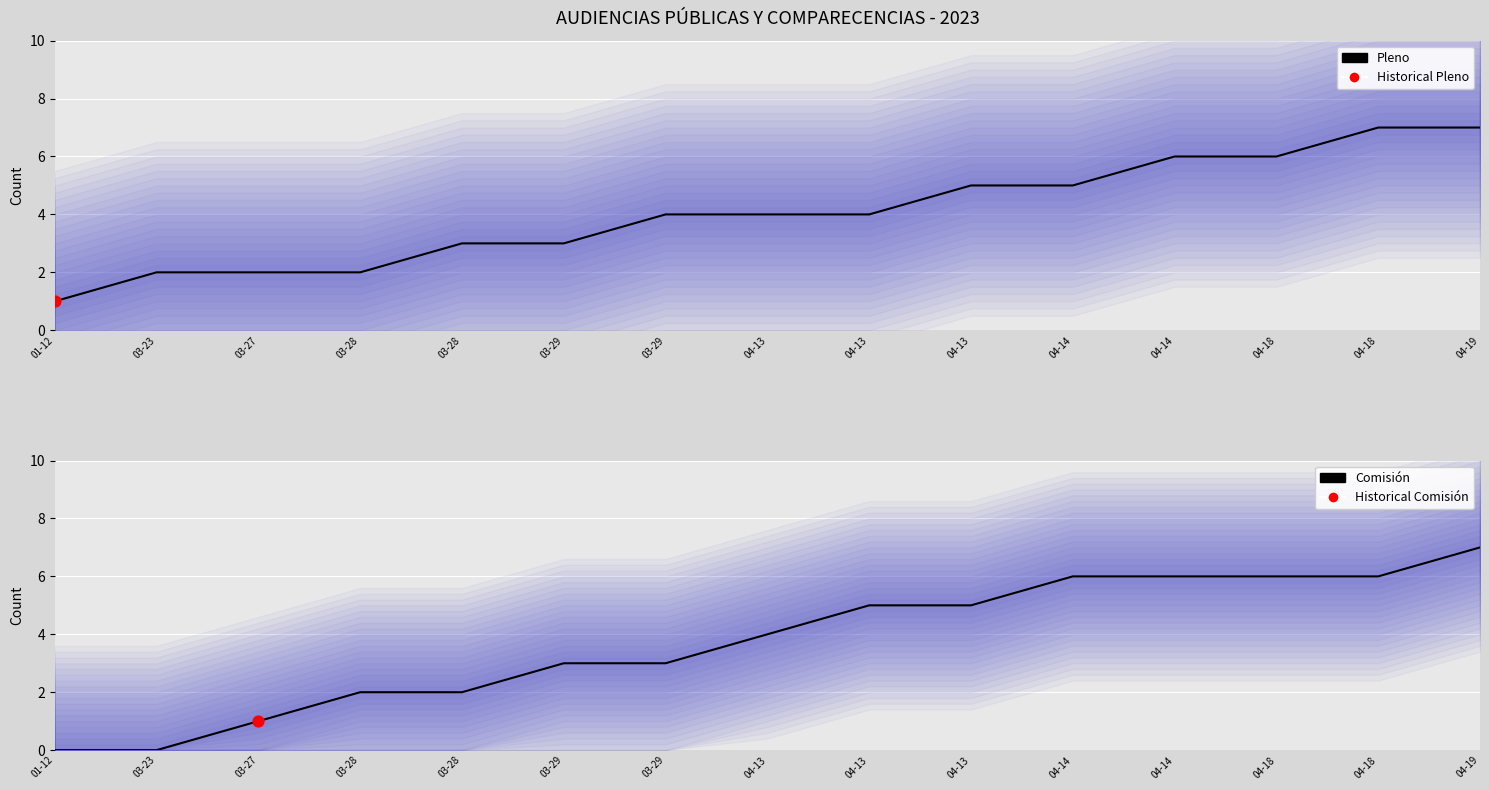

Which series has the widest spread of Y values?

Comisión sessions